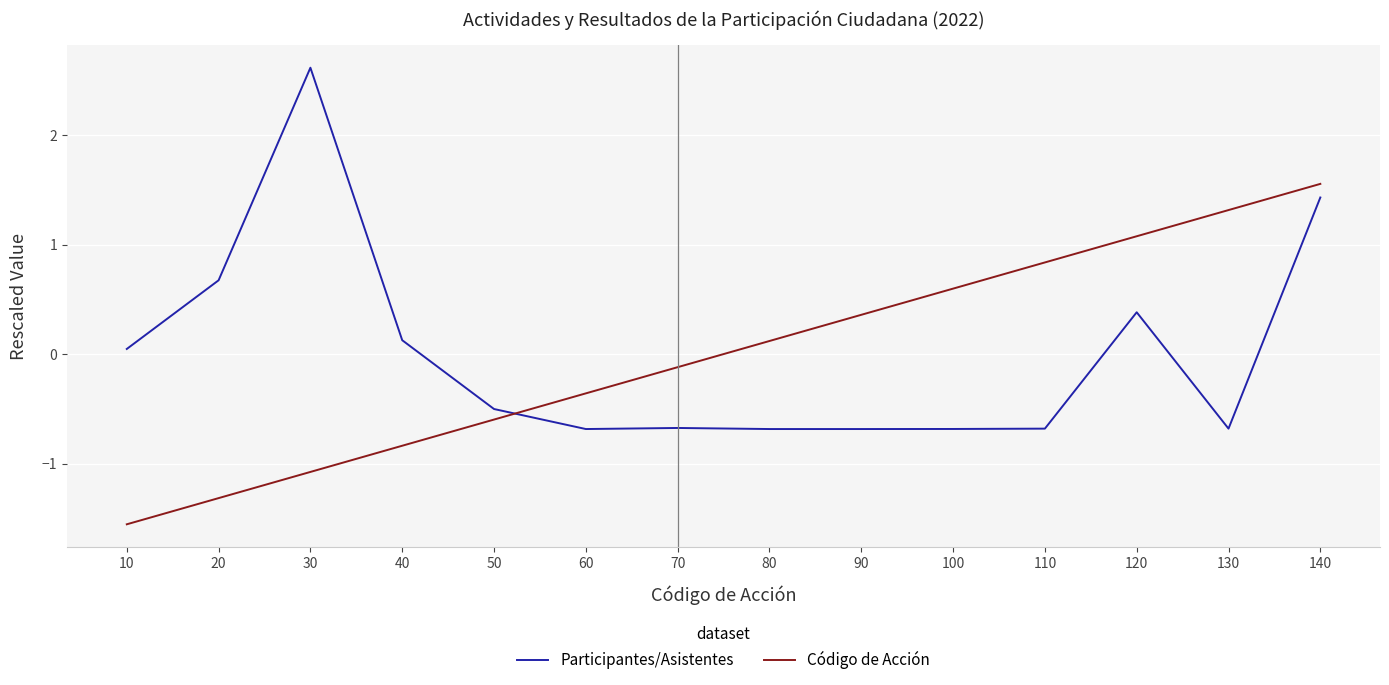

After their last crossing, which series has the higher values: Participantes/Asistentes or Código de Acción?

Código de Acción